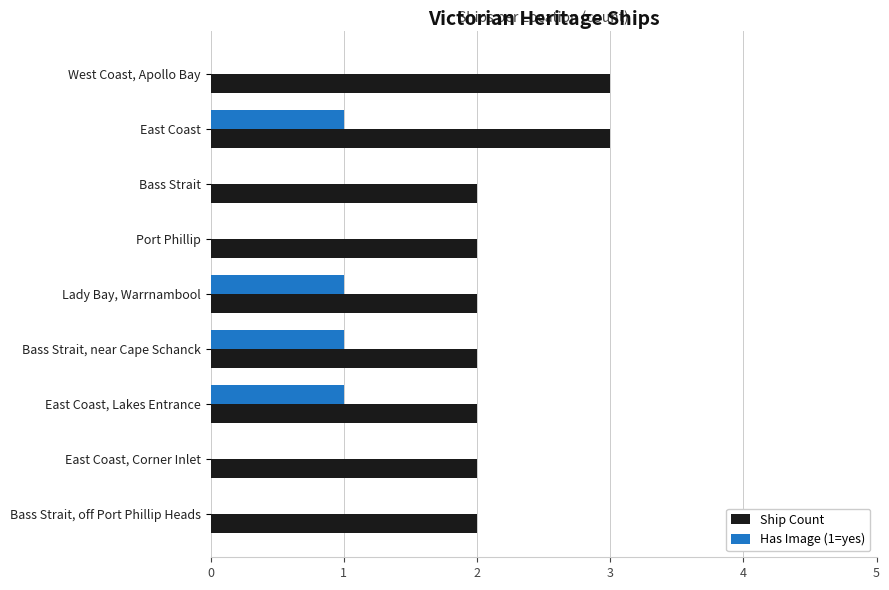

Is it true that Ship Count equals 2 at Bass Strait, off Port Phillip Heads?

True